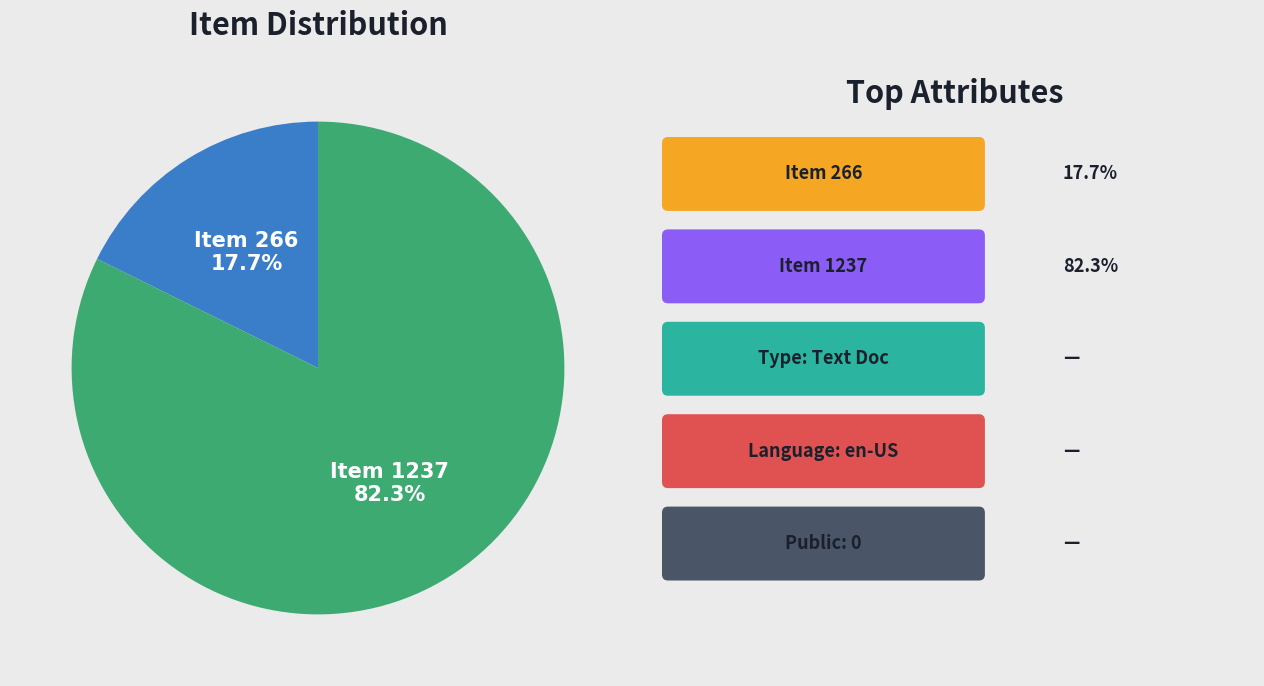

Rank the categories by value from lowest to highest.

Item 266, Item 1237